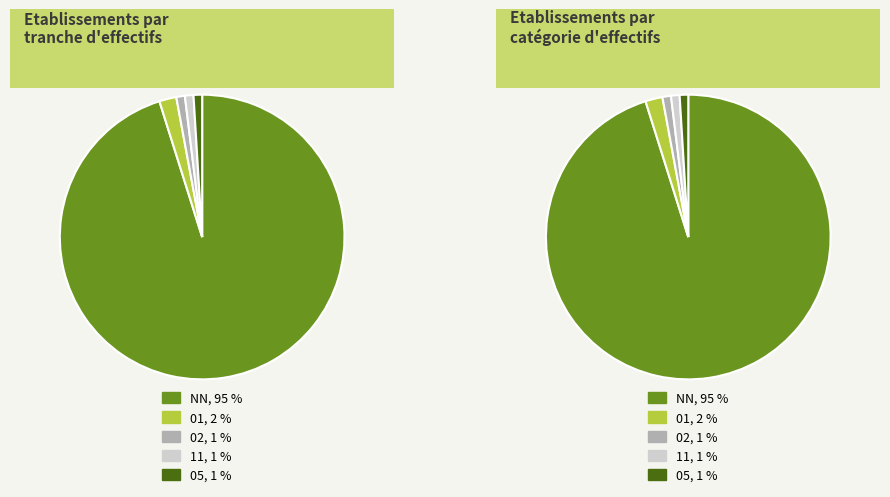

To the nearest percent, what portion does NN represent?

95%